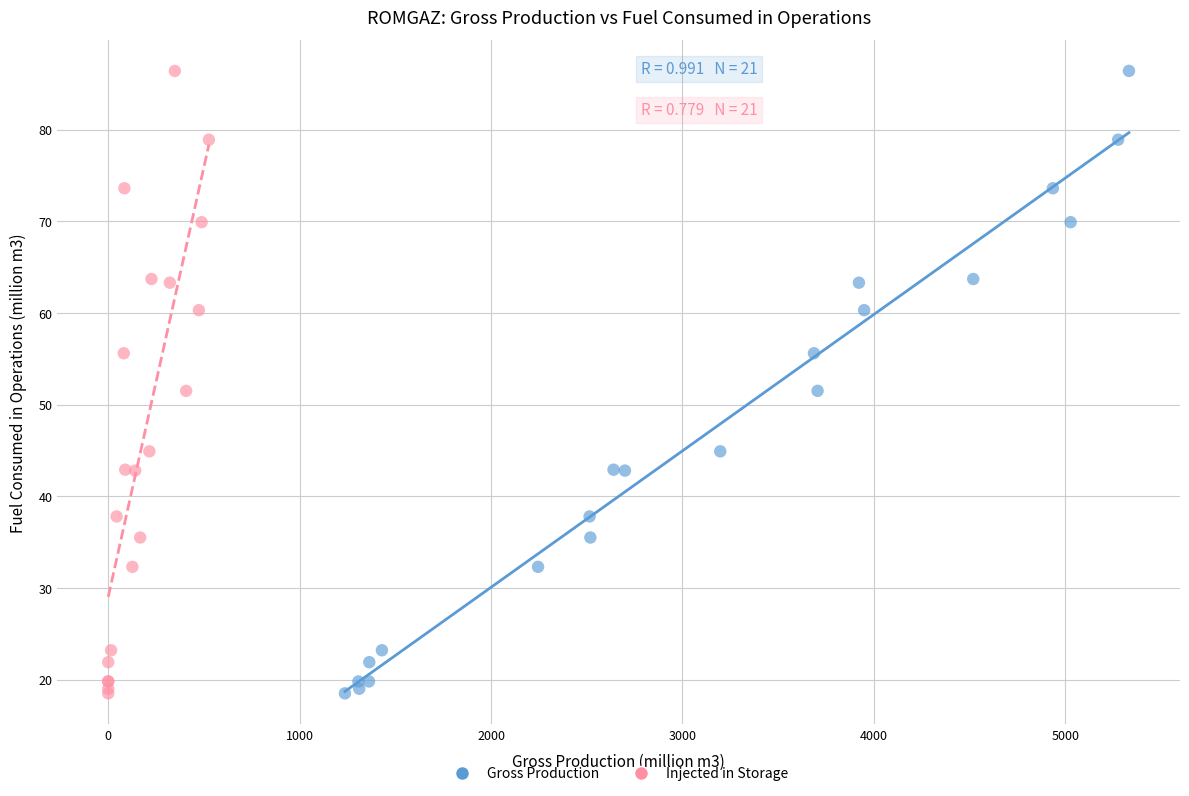

What are all the series names shown in the legend?

Gross Production, Injected in Storage